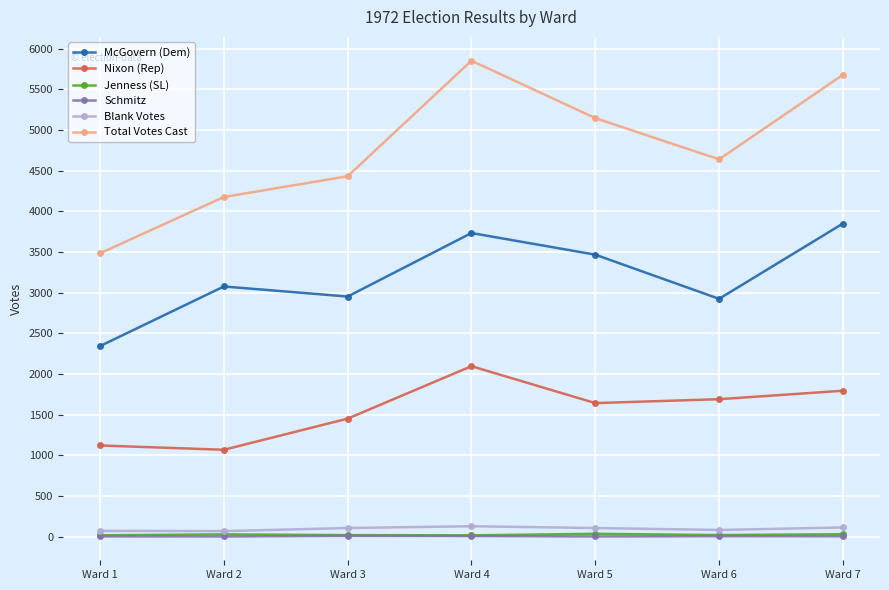

What is the difference between the maximum and minimum values in the Nixon (Rep) series?

1028